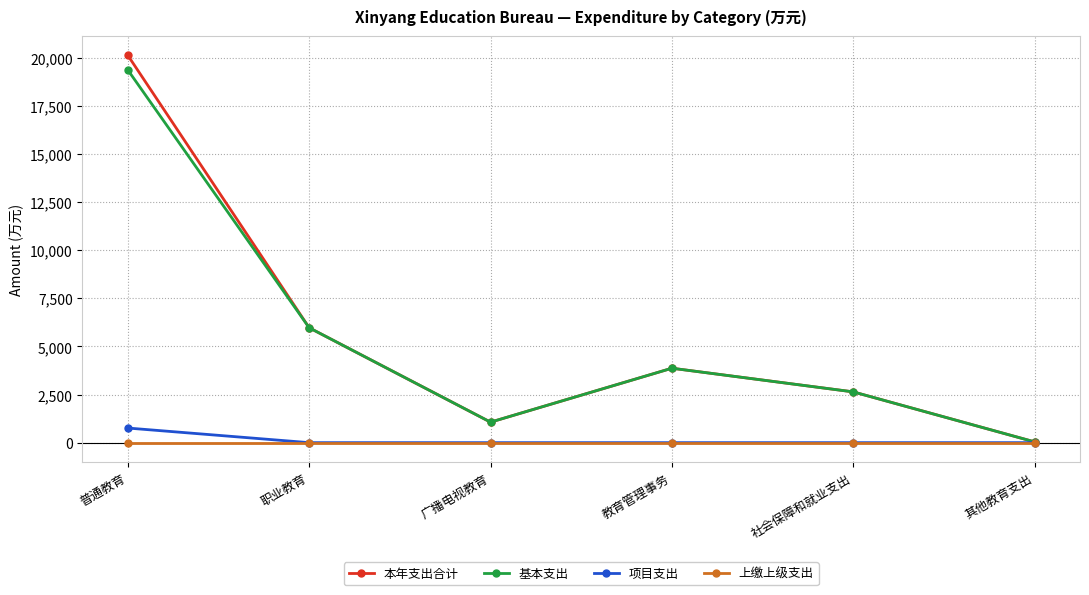

How many interior local peaks does the 本年支出合计 series have?

1